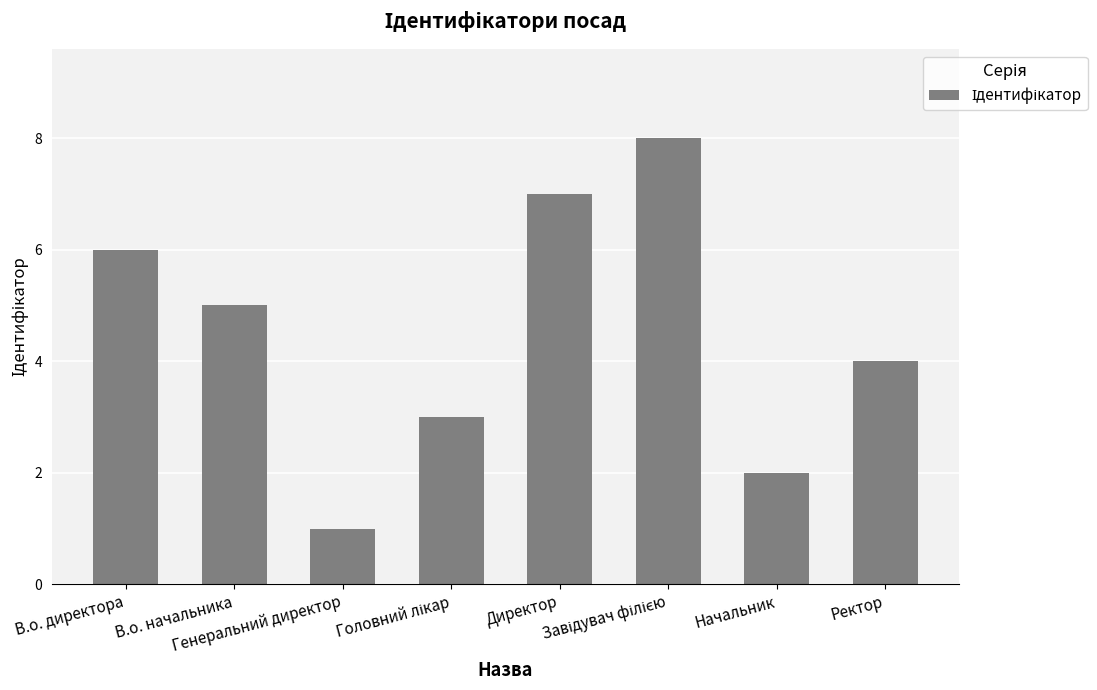

What is the maximum value shown in the chart?

8